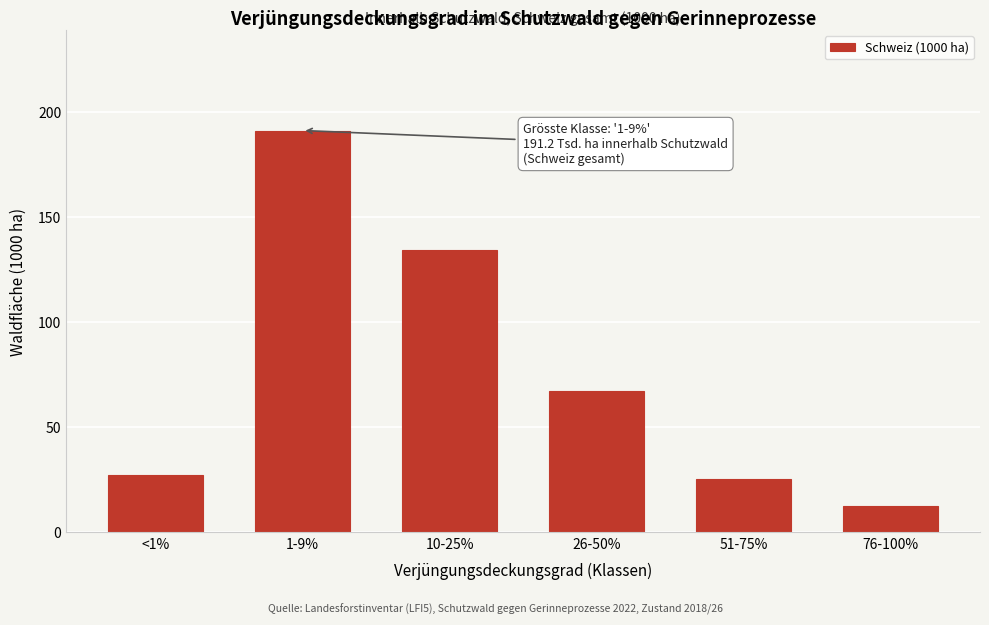

Reading left to right, transcribe all the data shown in this chart.

27.4	191.2	134.4	67.3	25.5	12.5